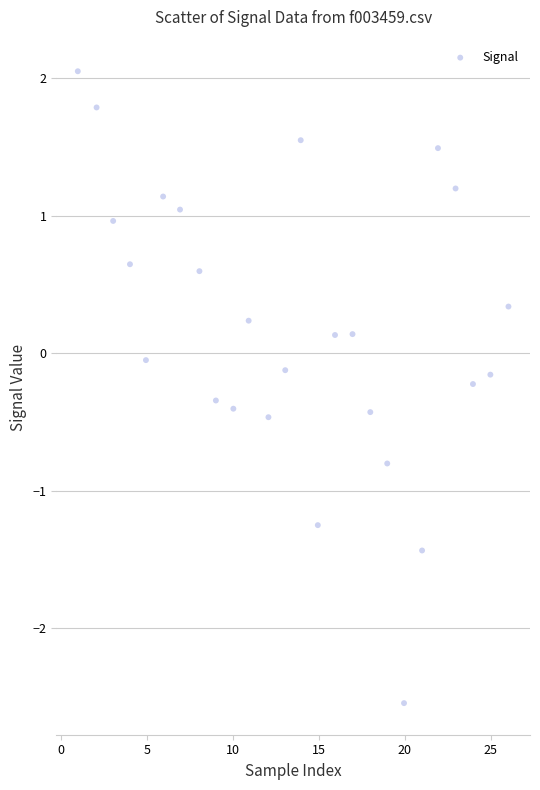

What is the range of Y values (max minus min)?

4.6